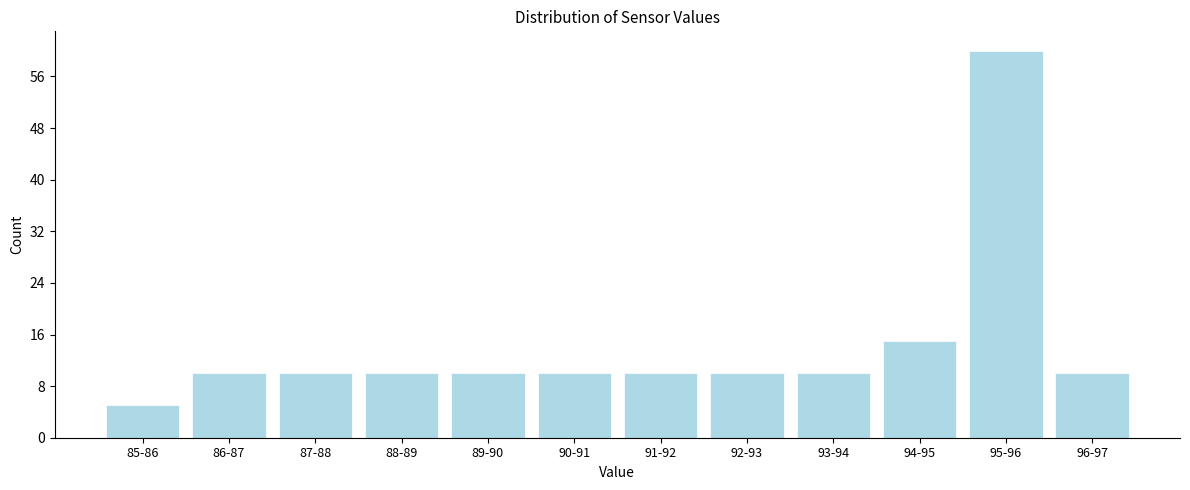

Reading right to left, transcribe all the data shown in this chart.

10	60	15	10	10	10	10	10	10	10	10	5